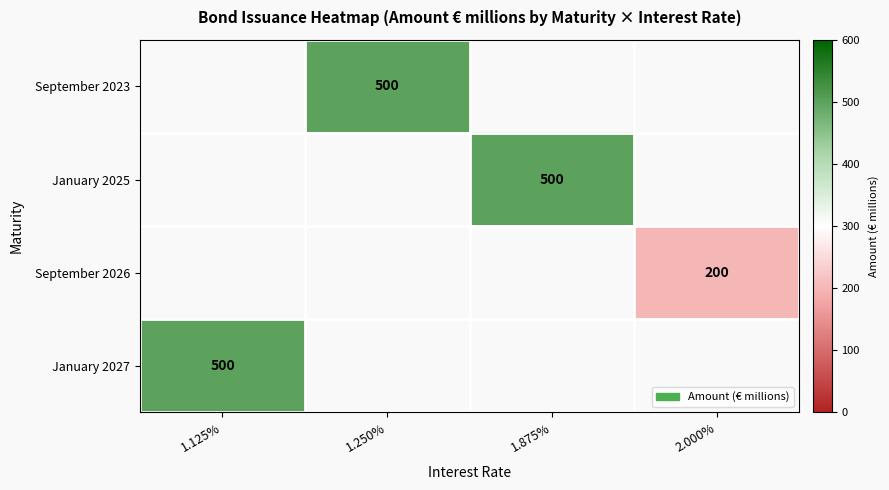

What is the minimum value shown in the chart?

200.0